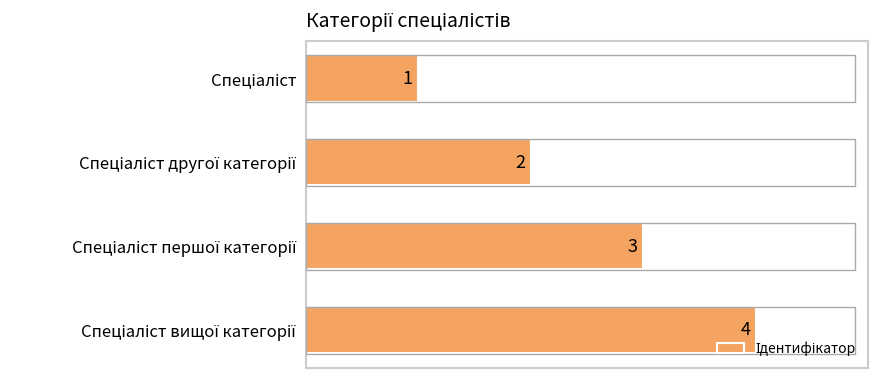

How many values are between 2 and 4?

3